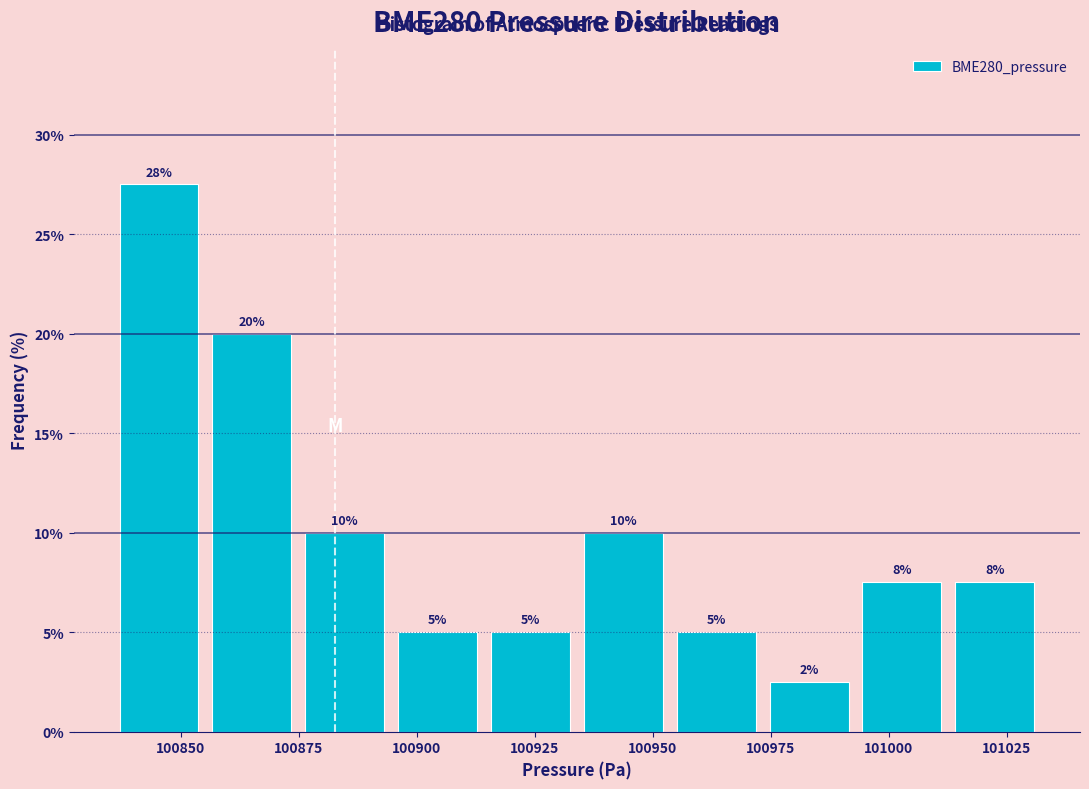

Around what value on the x-axis is the tallest bar? Give the approximate position of its centre, as read against the axis.

100845